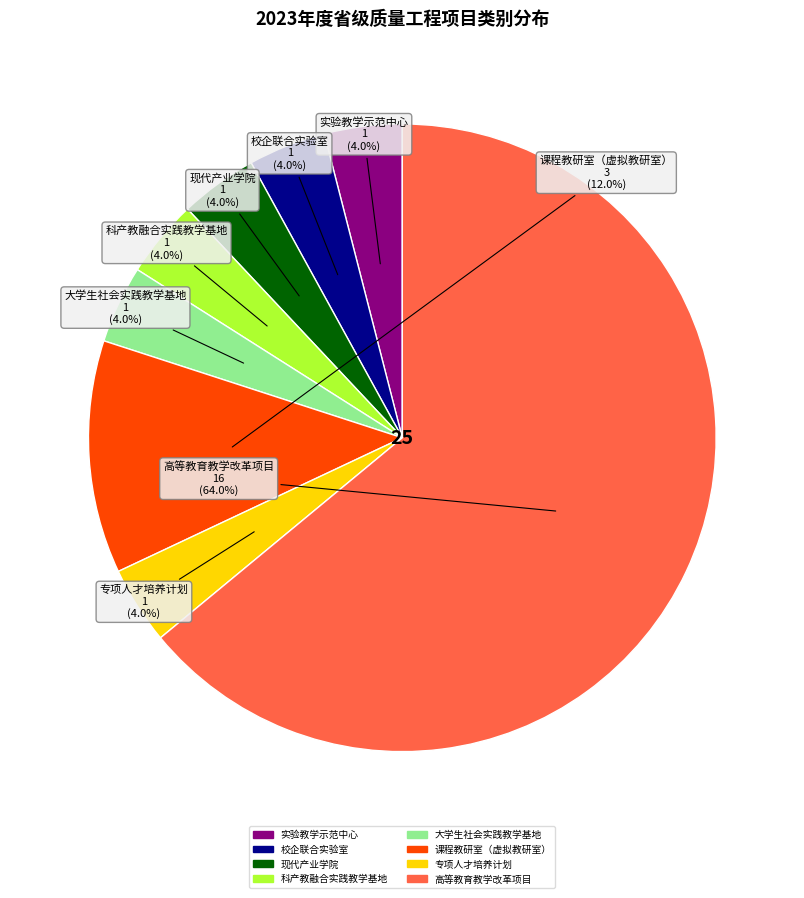

How many segments does this pie chart have?

8